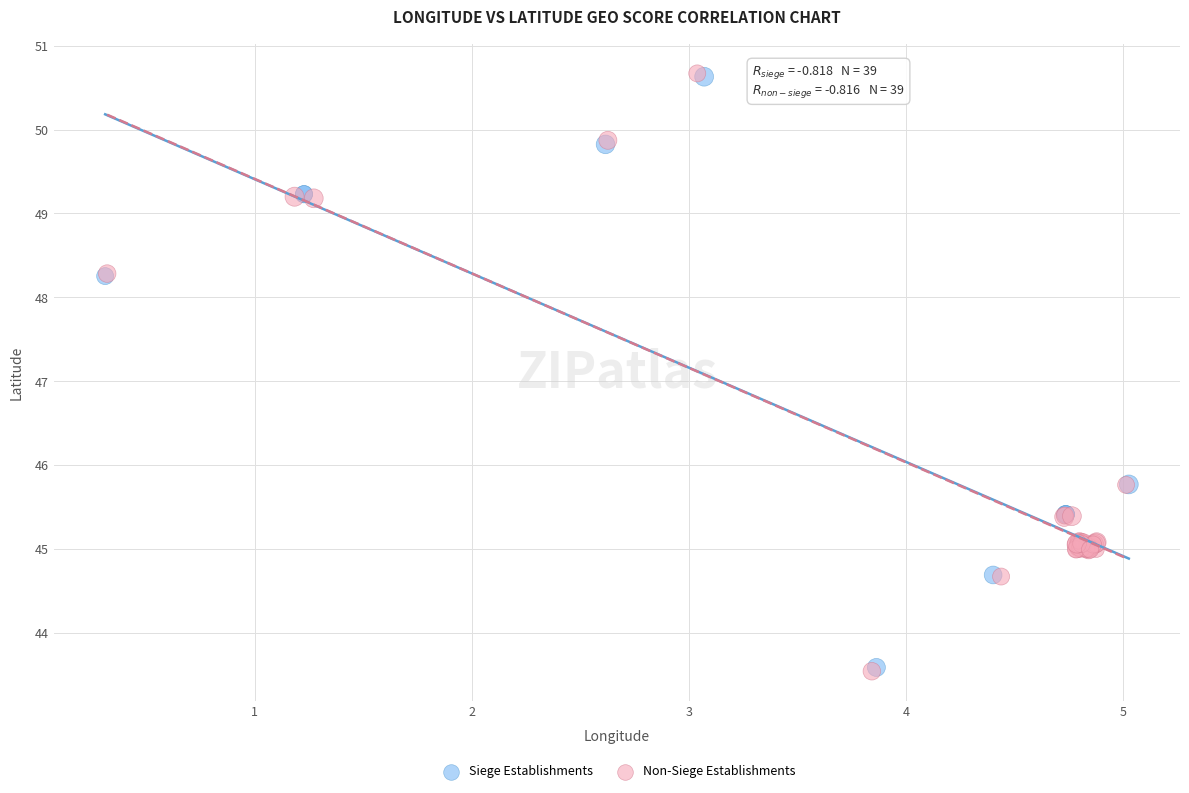

Which series has the largest Y range (max minus min)?

Non-Siege Establishments